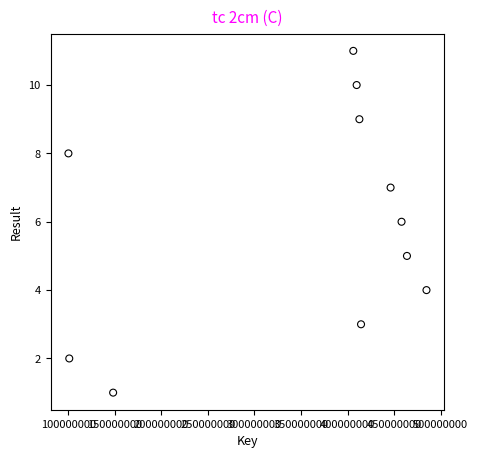

What is the range of X values (max minus min)?

384470410